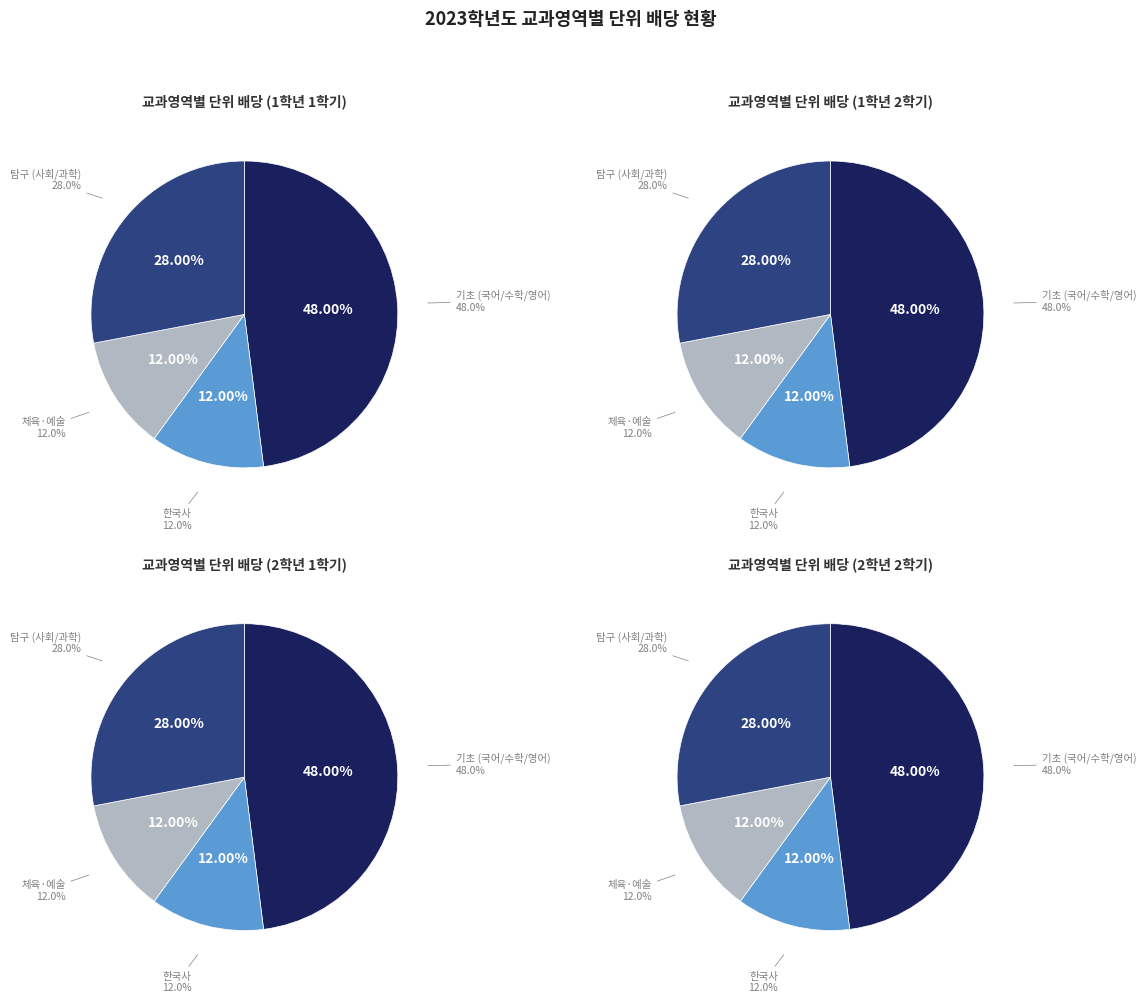

The 영어 slice represents 6% of the pie. True or false?

False